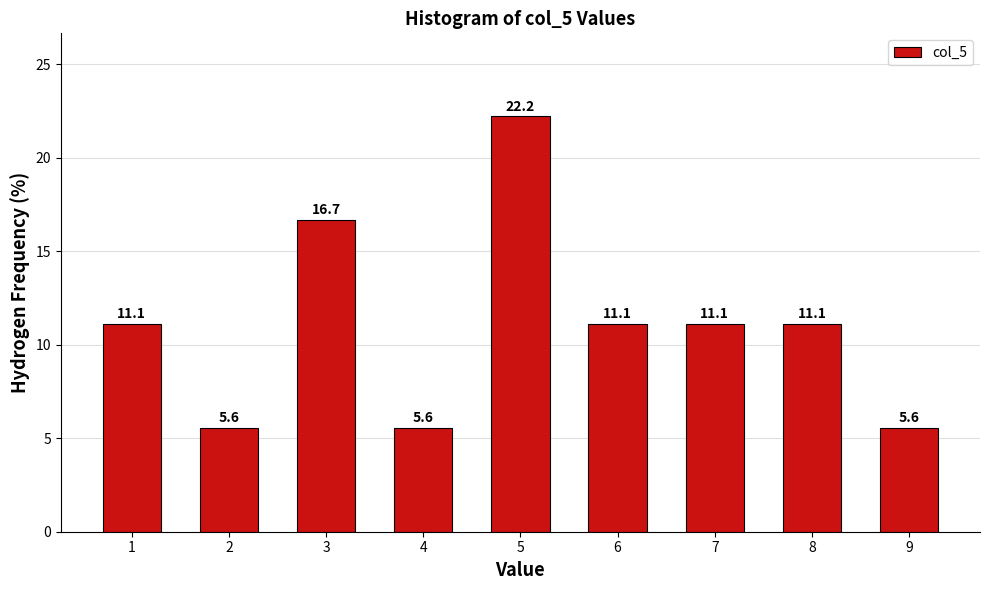

Reading left to right, transcribe all the data shown in this chart.

1=11.1	2=5.6	3=16.7	4=5.6	5=22.2	6=11.1	7=11.1	8=11.1	9=5.6